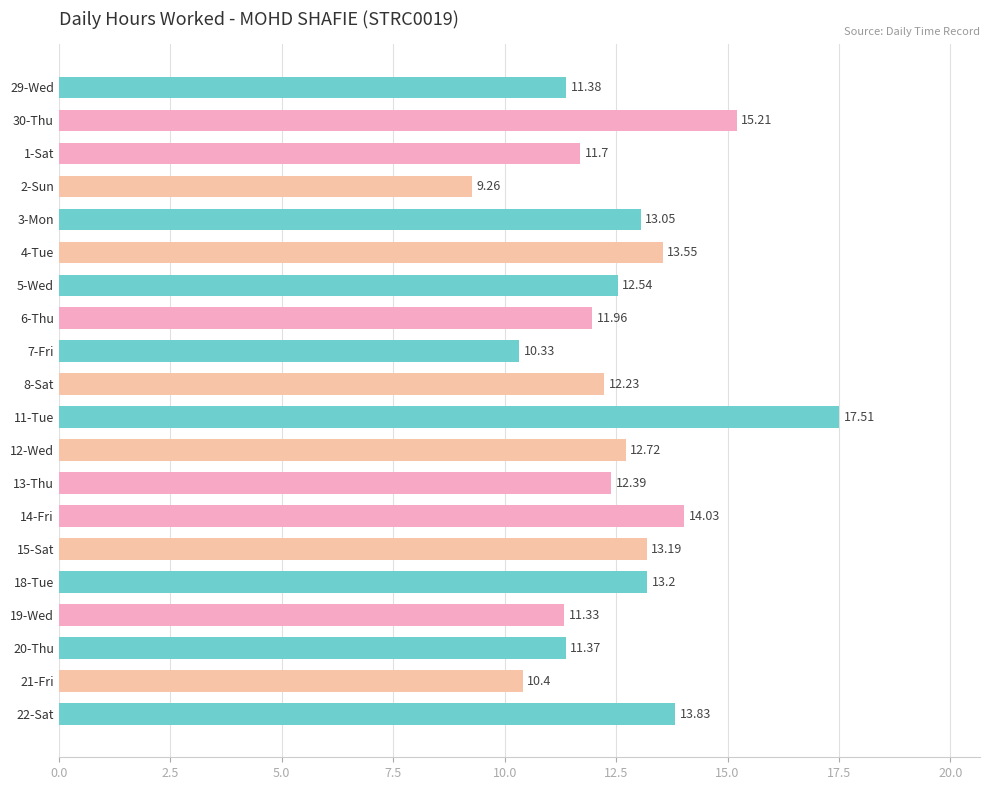

Rank the categories by value from highest to lowest.

11-Tue, 30-Thu, 14-Fri, 22-Sat, 4-Tue, 18-Tue, 15-Sat, 3-Mon, 12-Wed, 5-Wed, 13-Thu, 8-Sat, 6-Thu, 1-Sat, 29-Wed, 20-Thu, 19-Wed, 21-Fri, 7-Fri, 2-Sun